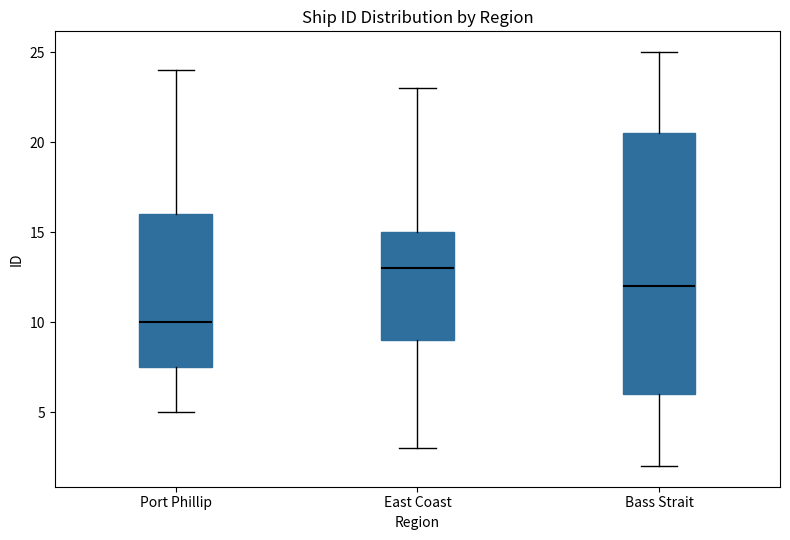

Where is the lower edge of the box for Bass Strait on the y-axis? The values are not printed on the chart, so give them approximately, as read against the axis.

6.0